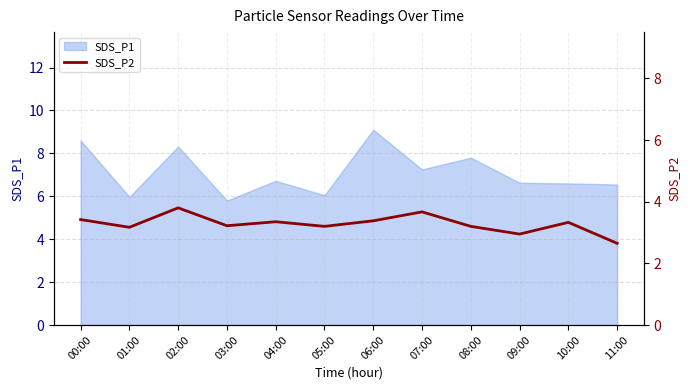

True or false: the data shows 3.2 at 01:00.

True